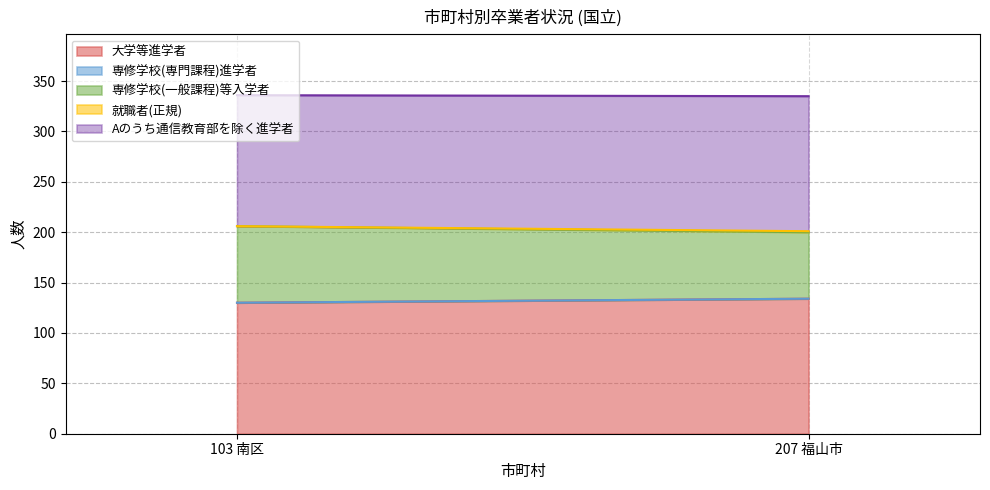

What is the difference between the highest and lowest values at 103 南区?

130